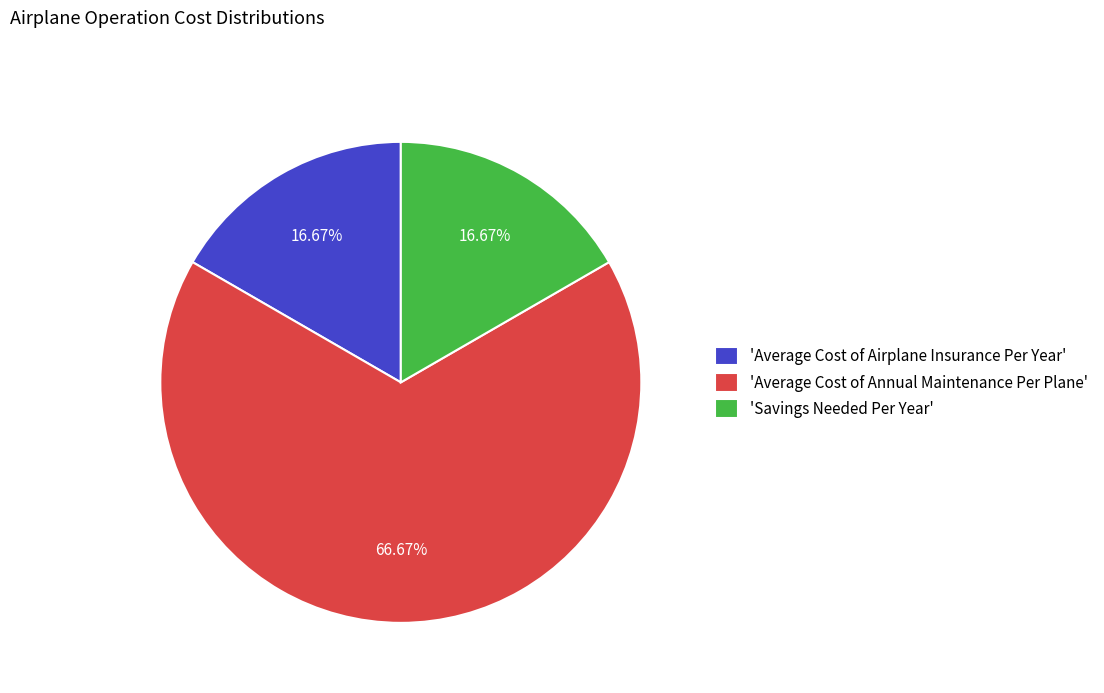

Approximately how many times larger is the value at 'Savings Needed Per Year' compared to 'Average Cost of Airplane Insurance Per Year'?

1.0